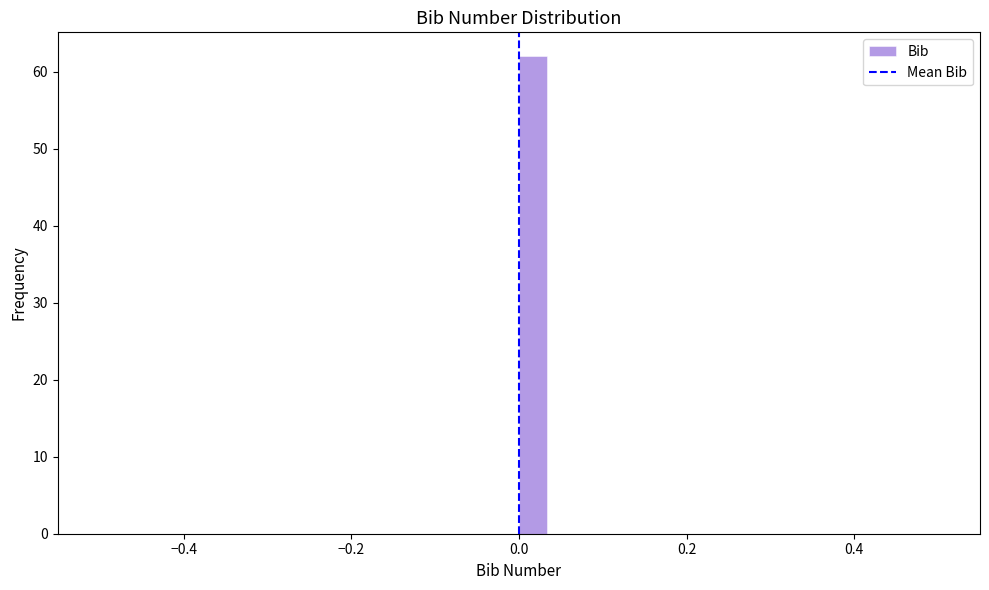

Read against the x-axis, roughly where is the centre of the tallest bar?

0.02